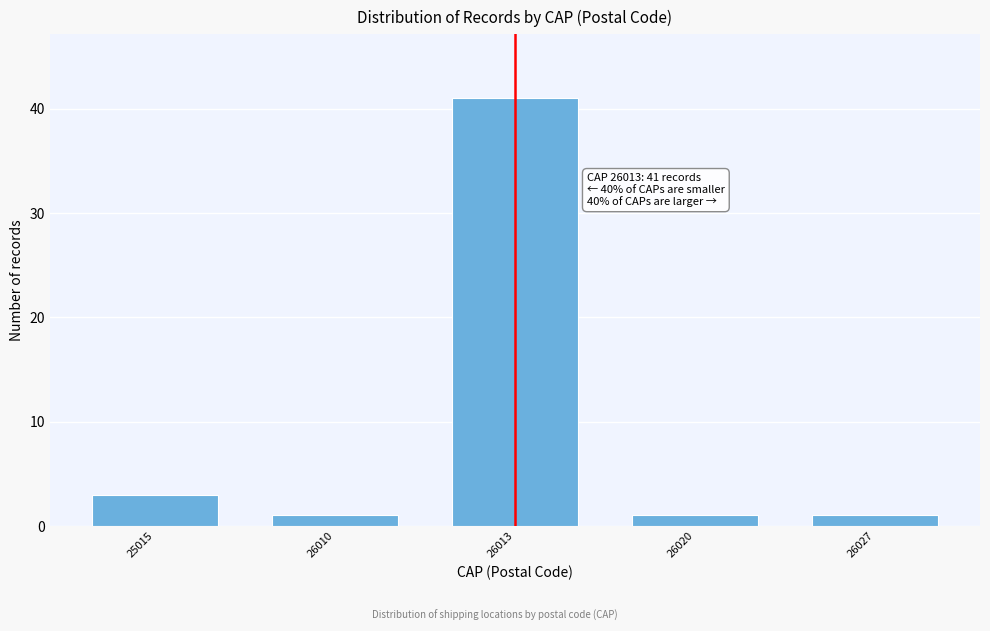

Reading right to left, extract all data points from this chart.

26027=1	26020=1	26013=41	26010=1	25015=3